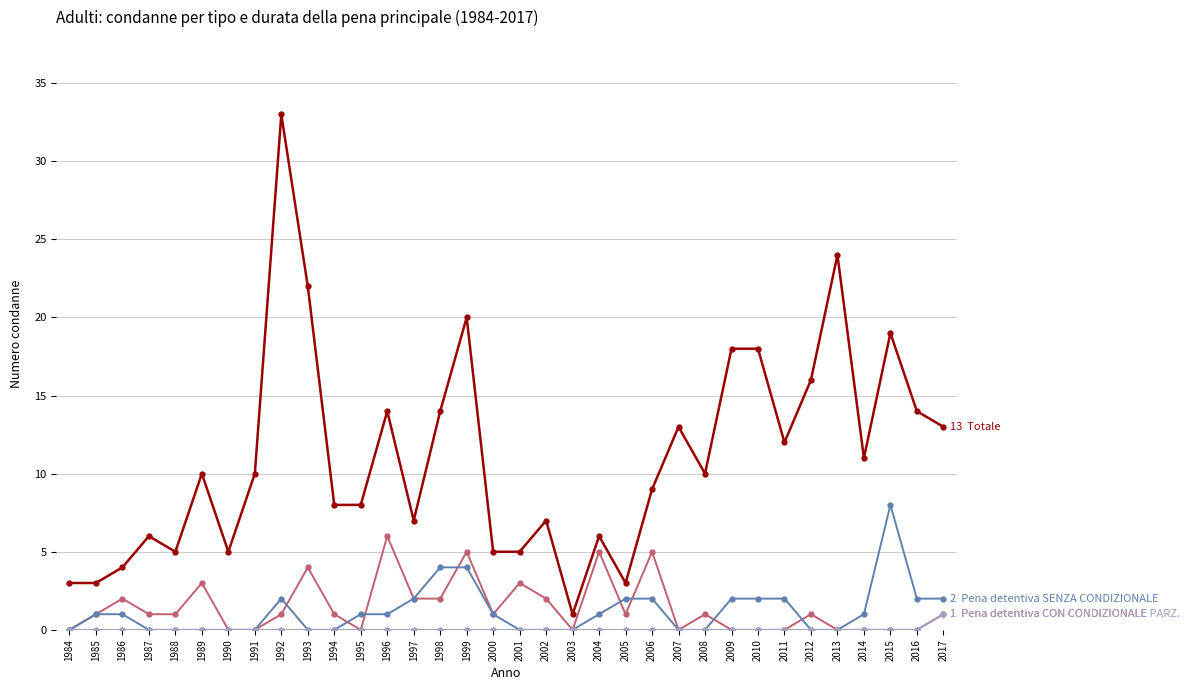

What is the difference between the highest and lowest values at 2009?

18